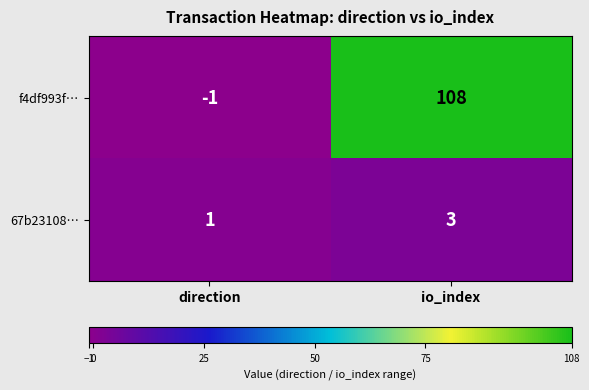

What is the maximum value shown in the chart?

108